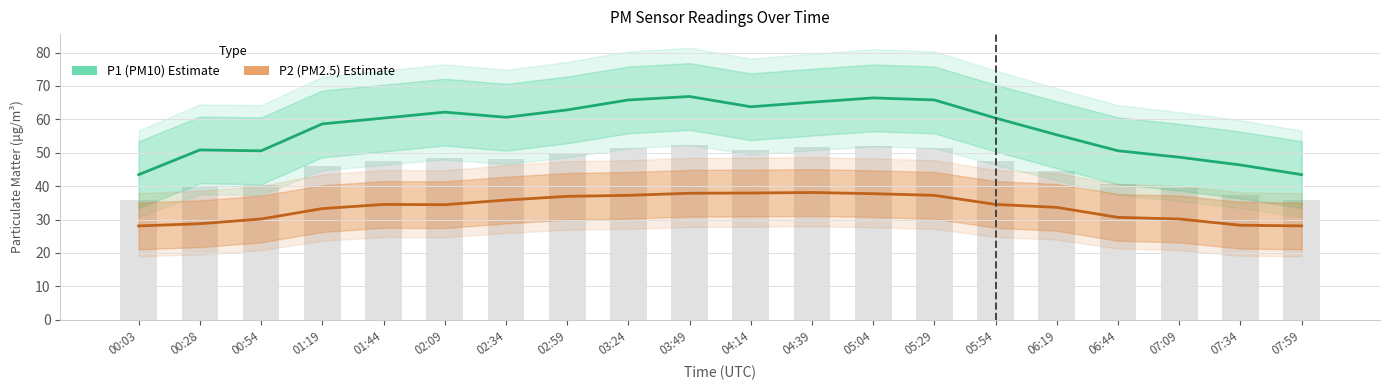

What are all the series names shown in the legend?

P1 (PM10), P2 (PM2.5)